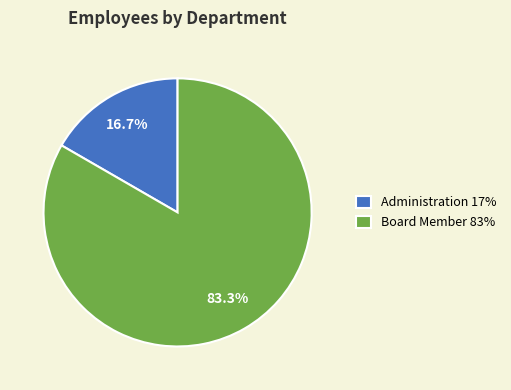

Which category has the biggest portion of the pie?

Board Member